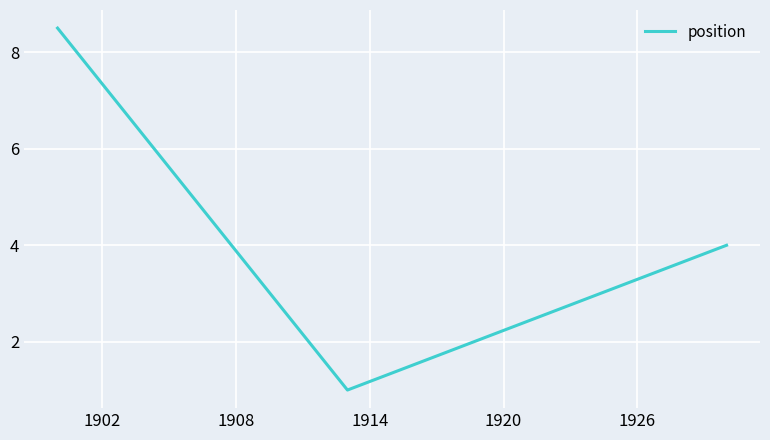

What is the difference between the second highest and minimum values?

3.0